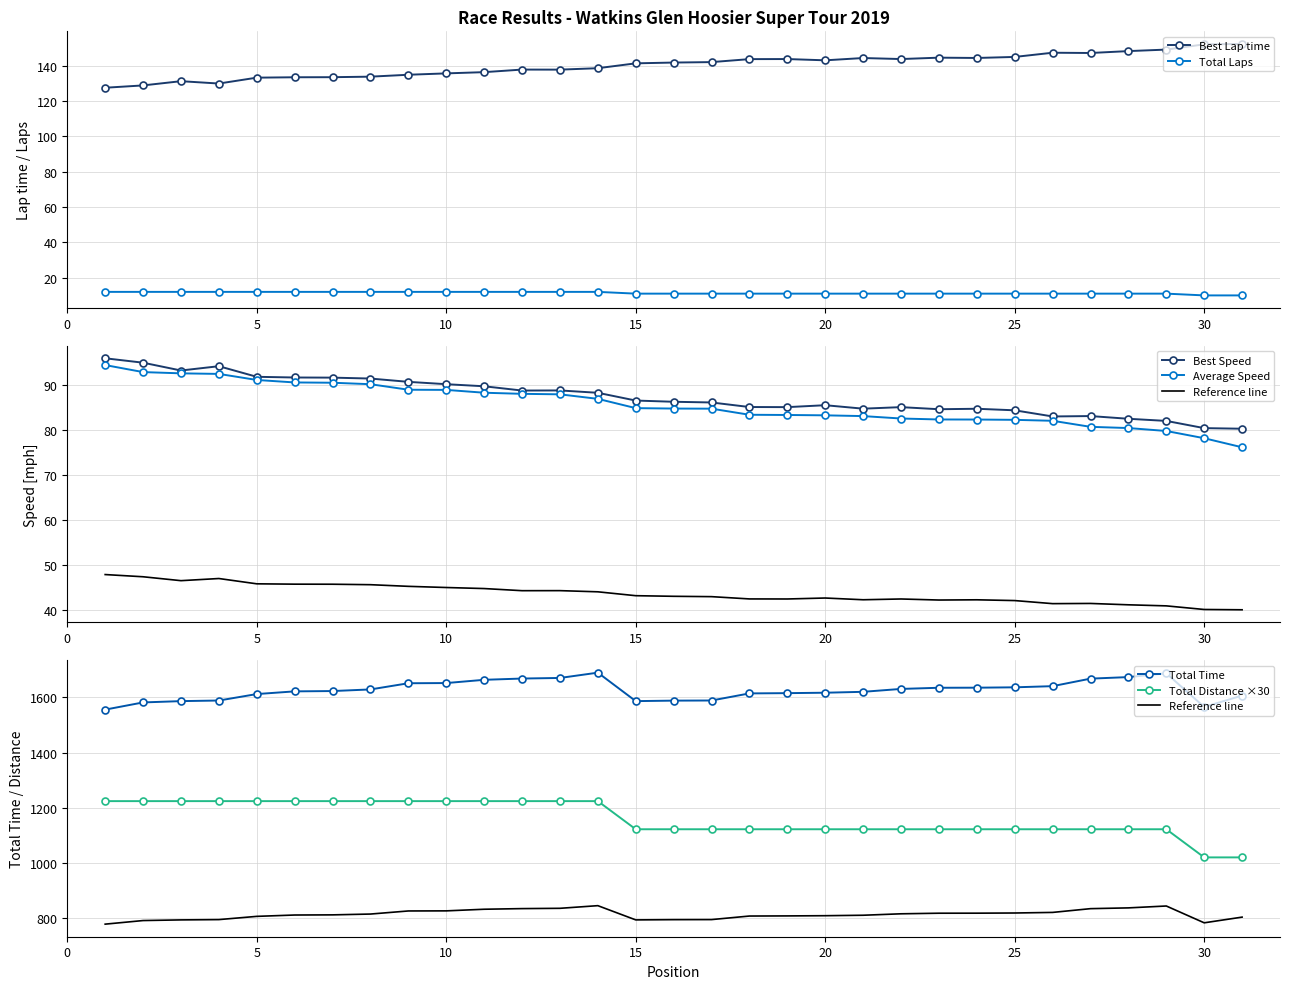

Is it true that Total Laps equals 1635.8 at 13?

False